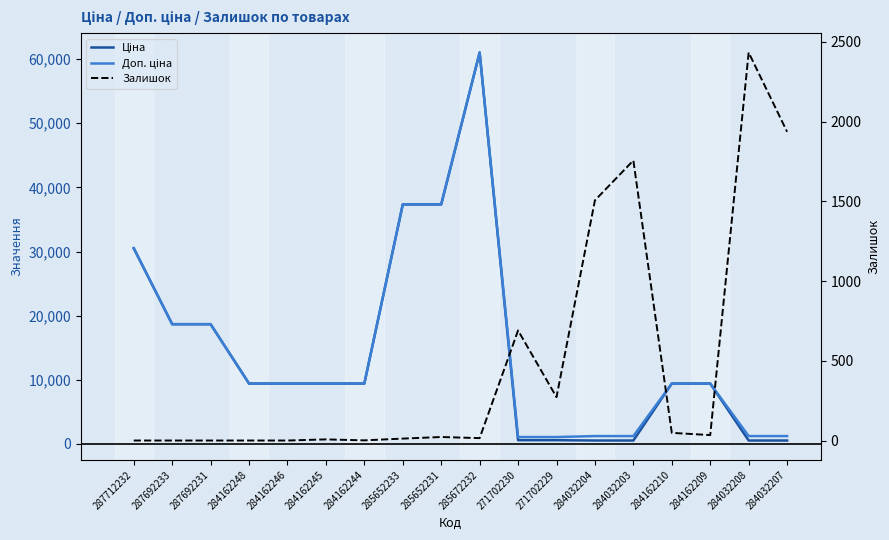

The value of Ціна at 284162248 is 2804.3. True or false?

False